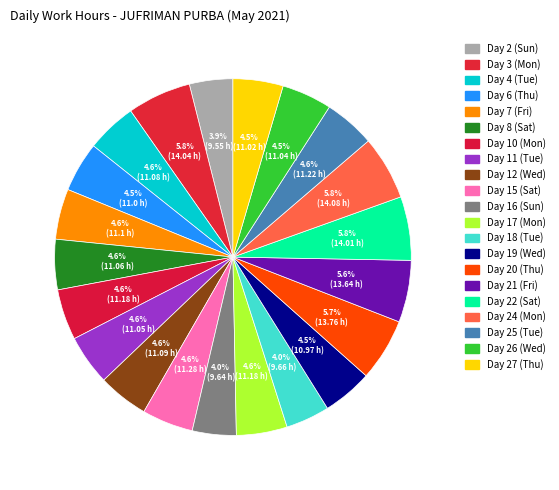

True or false: Day 20 (Thu) accounts for 1% of the total.

False